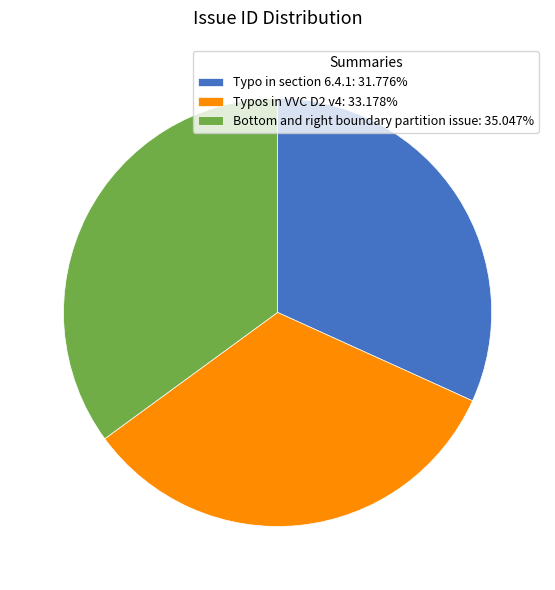

Is Typos in VVC D2 v4: 33.178% the majority of the pie?

No